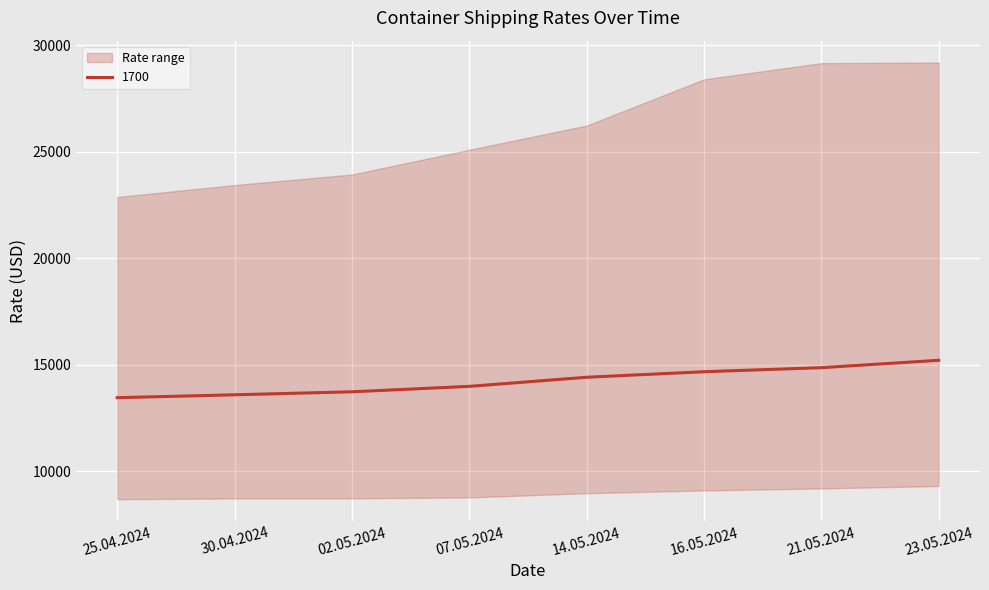

What position from the right is 16.05.2024?

3